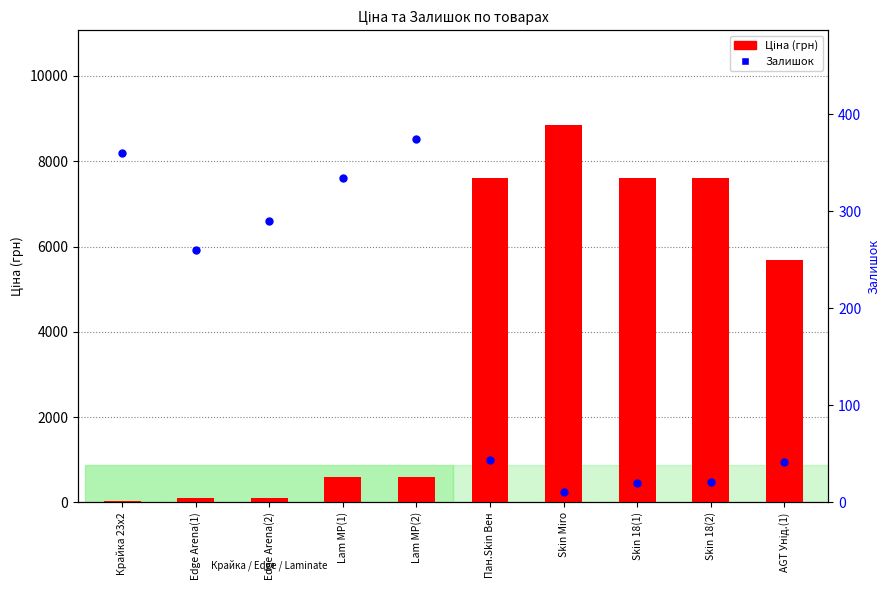

At how many categories does at least one series exceed 2304?

5